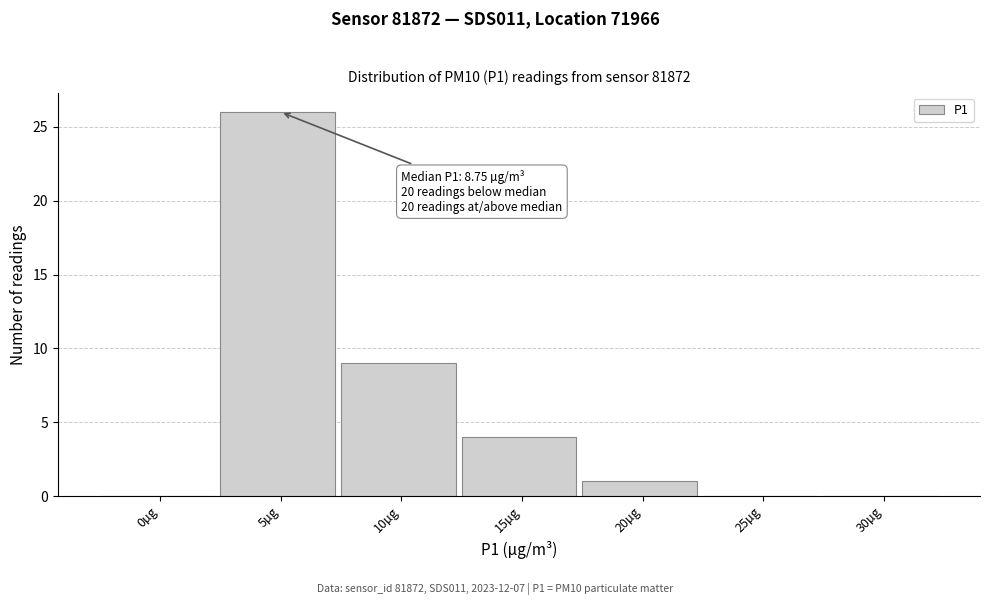

Reading left to right, extract all data points from this chart.

0µg=0	5µg=26	10µg=9	15µg=4	20µg=1	25µg=0	30µg=0